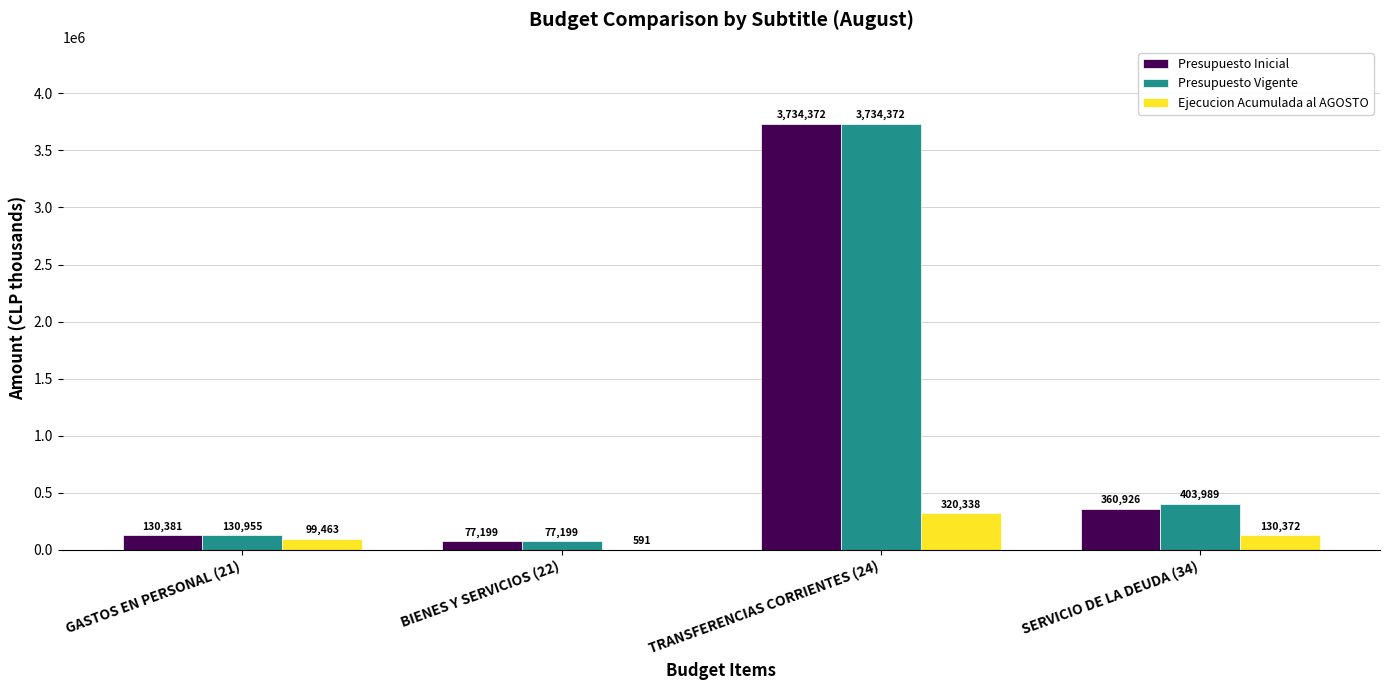

At which category is the sum across all series the highest?

TRANSFERENCIAS CORRIENTES (24)